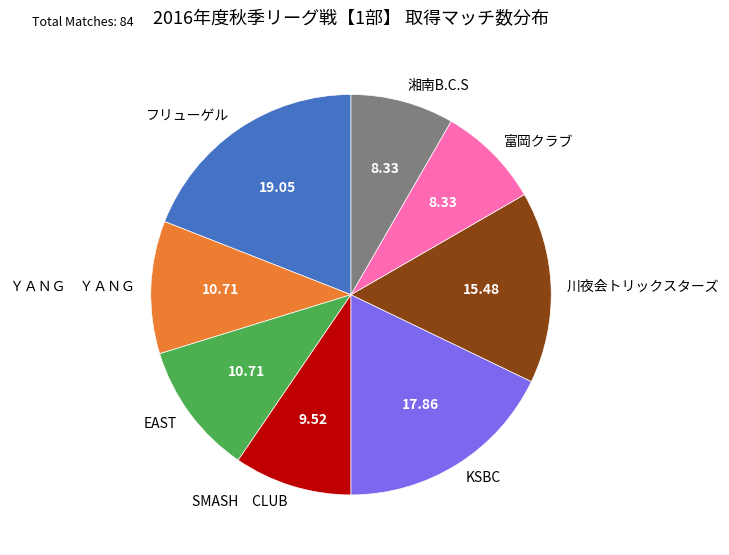

True or false: EAST accounts for 19% of the total.

False